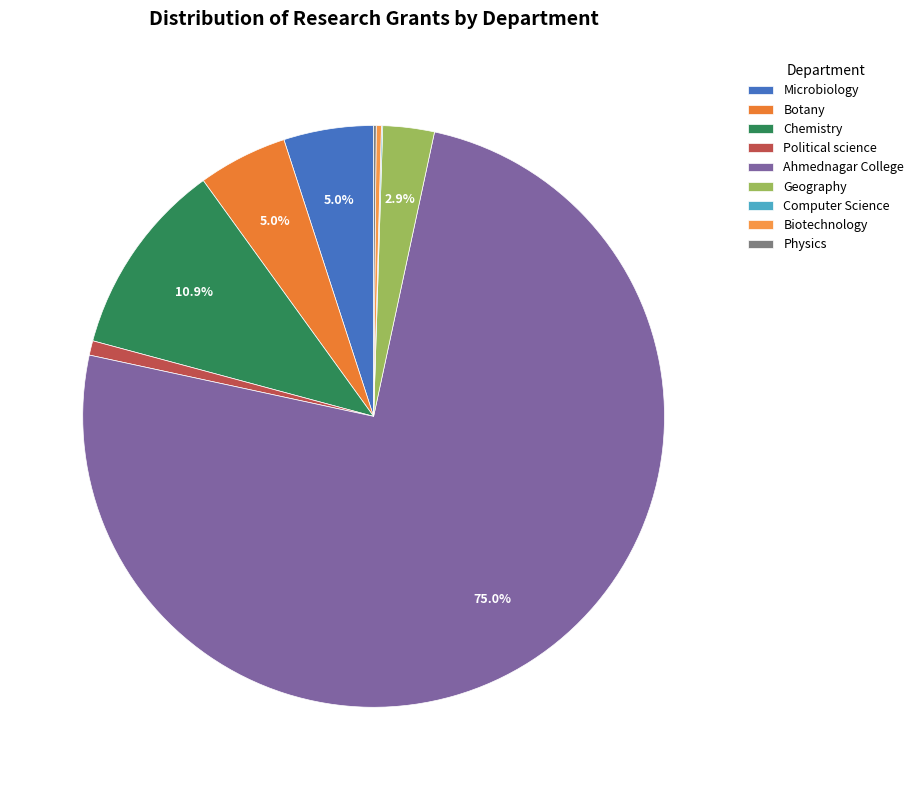

Between Chemistry and Botany, which is larger?

Chemistry